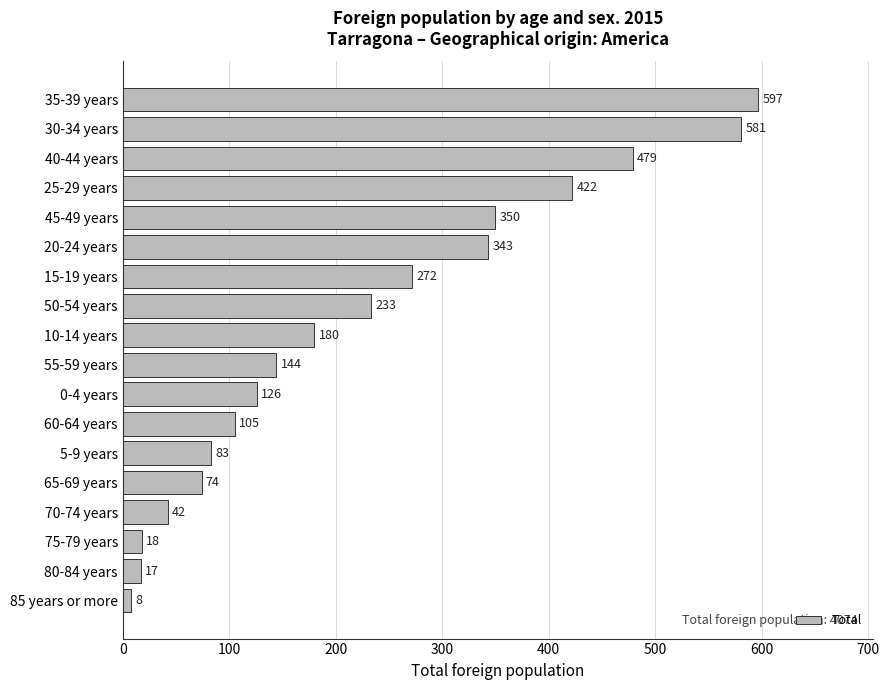

At which category does the chart reach its minimum across all series?

85 years or more